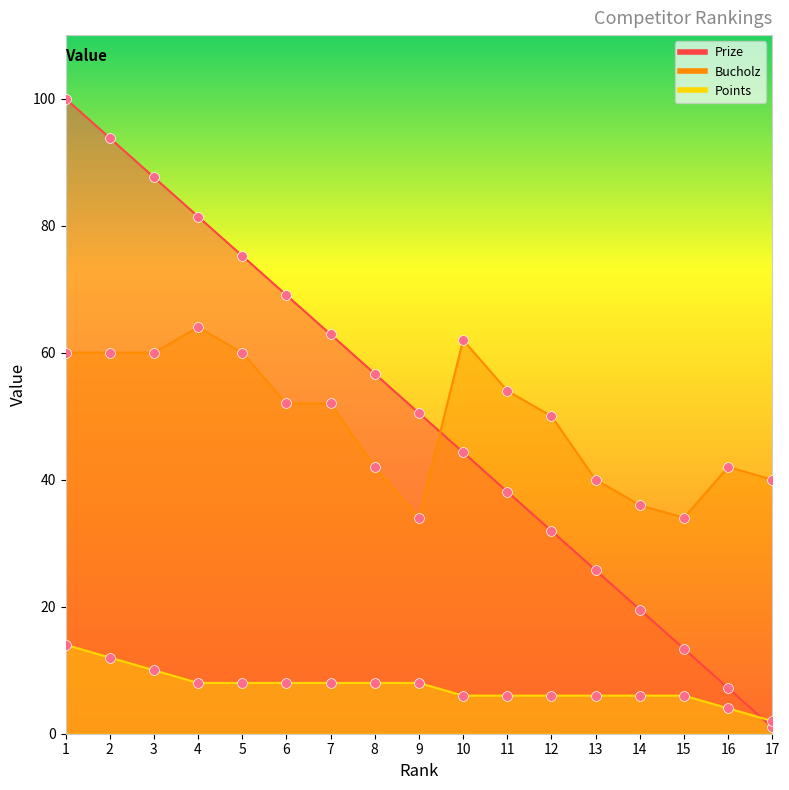

Is the value of Points at 6 greater than the value of Prize at 1?

No